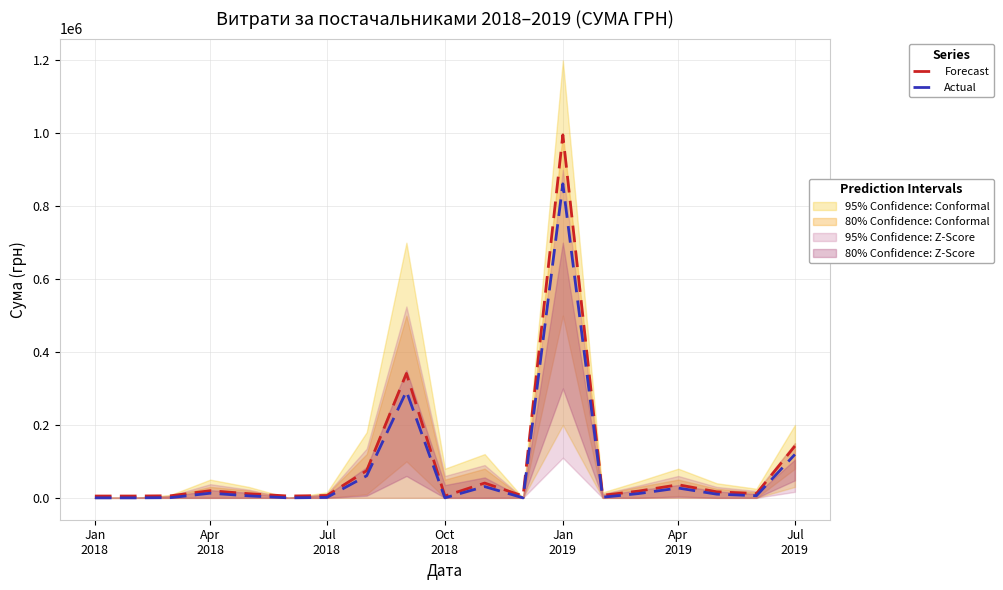

At which category is the sum across all series the highest?

Jan 2019